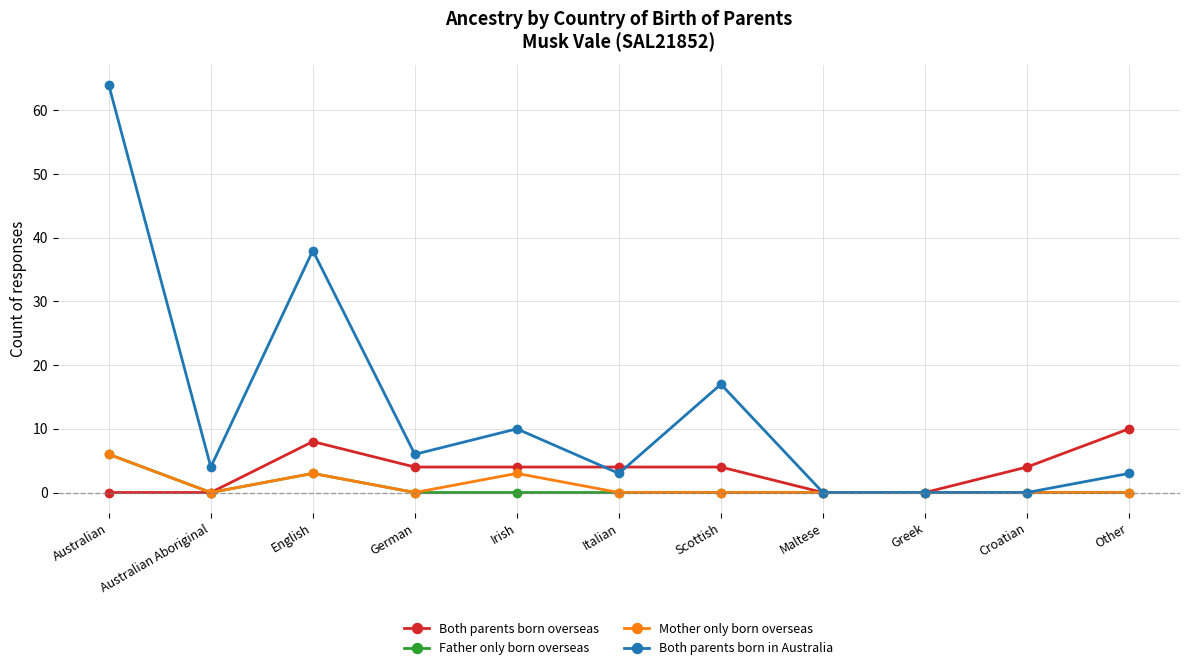

Is it true that Both parents born overseas equals 8 at English?

True